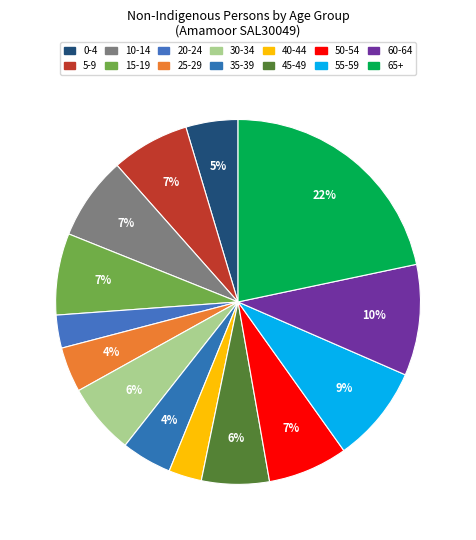

Count the number of slices in the pie.

14